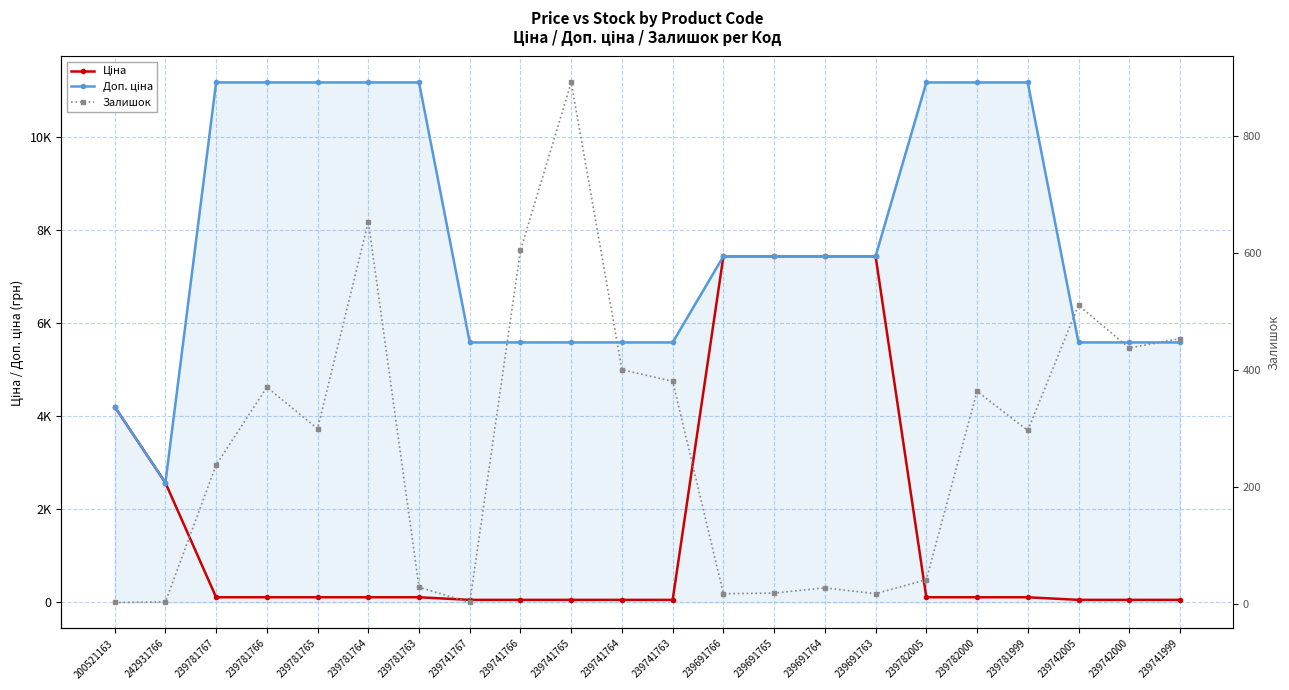

Does the chart display data point markers on the line(s)?

Yes